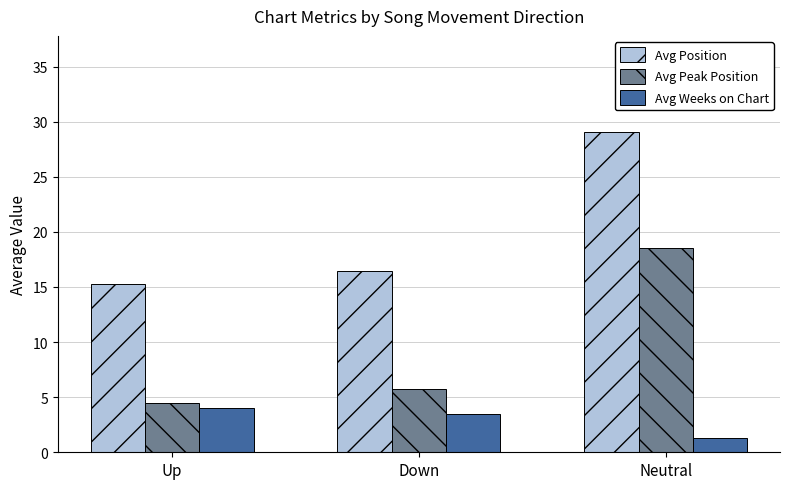

List the series in order of their overall mean, lowest first.

Avg Weeks on Chart, Avg Peak Position, Avg Position